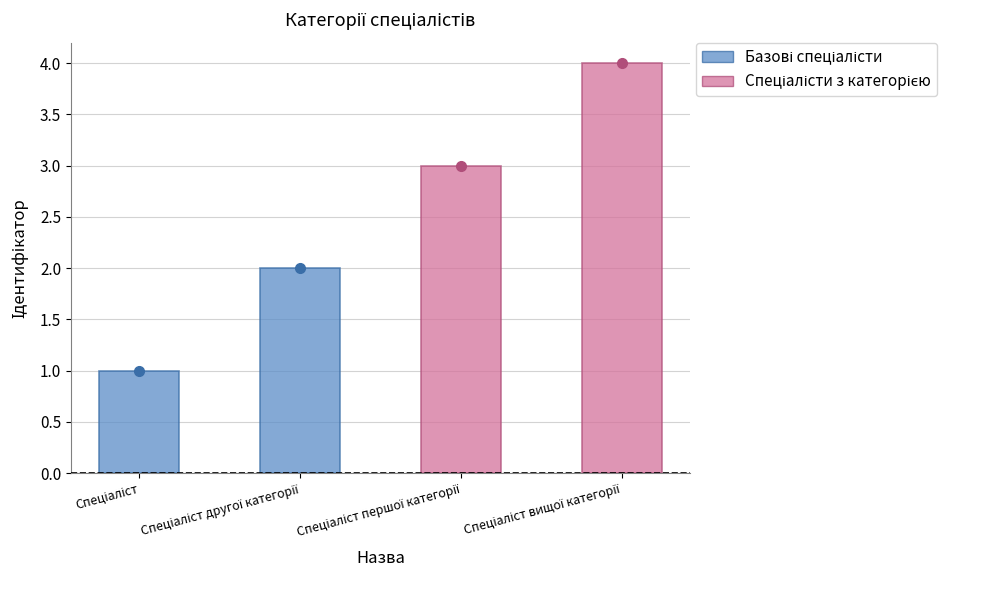

Which category has the lowest value across all series?

Спеціаліст